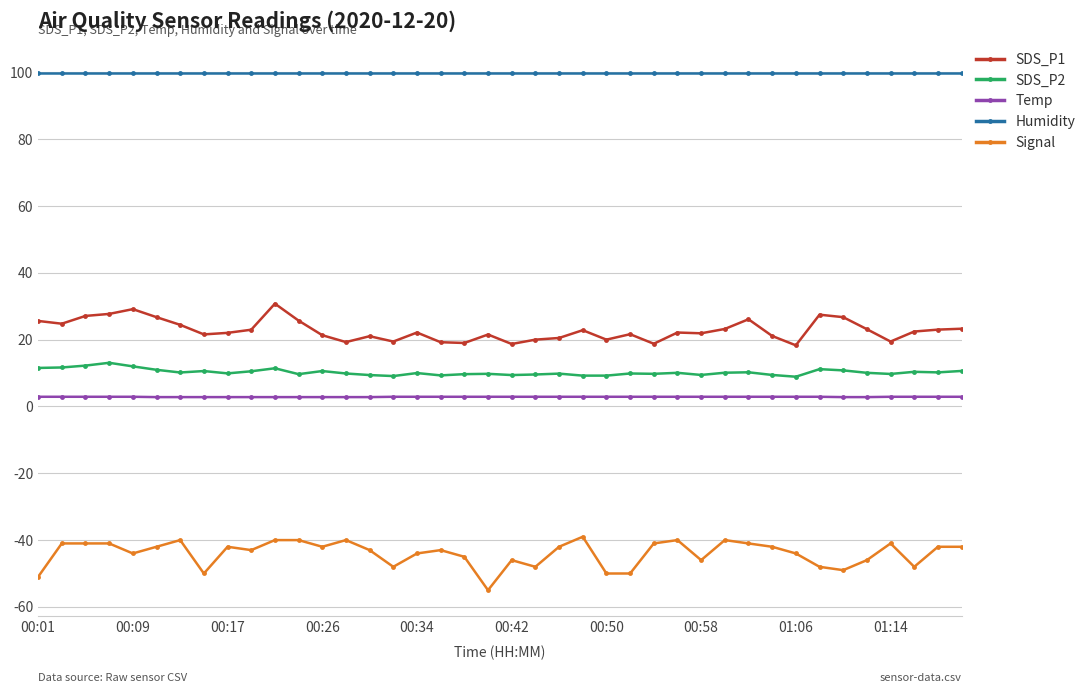

How many categories are shown in the chart?

40